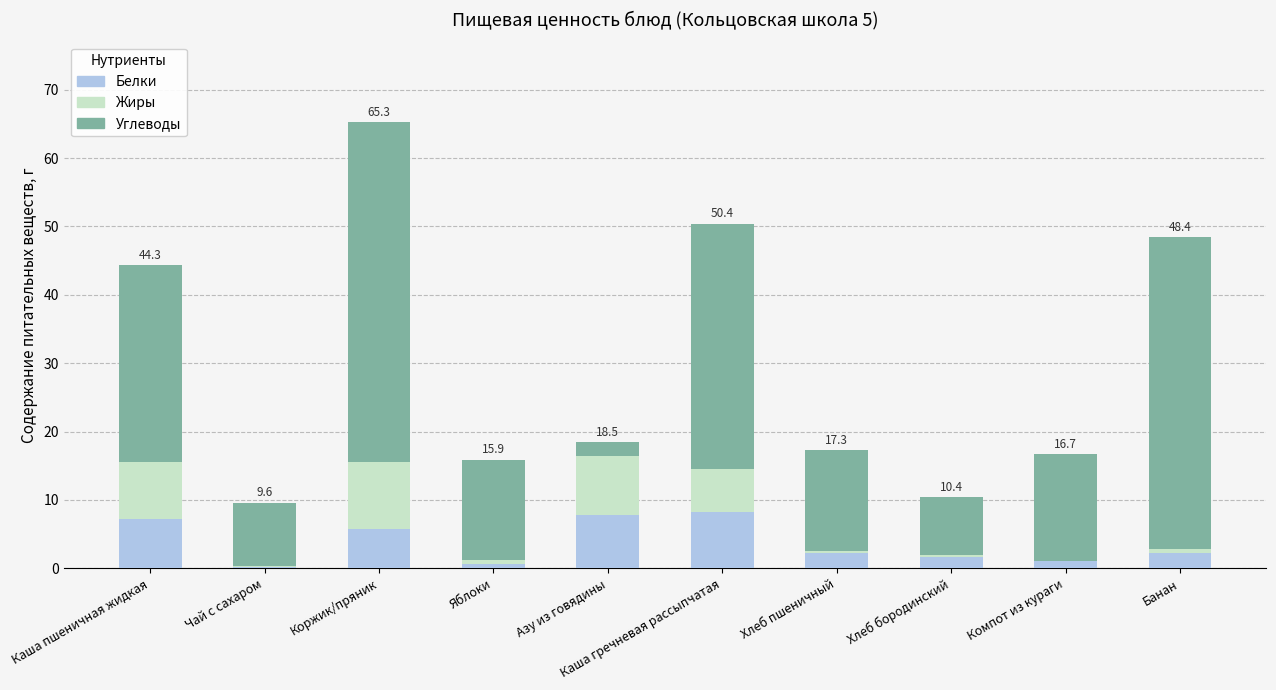

Is it true that Белки equals 2.3 at Хлеб пшеничный?

True